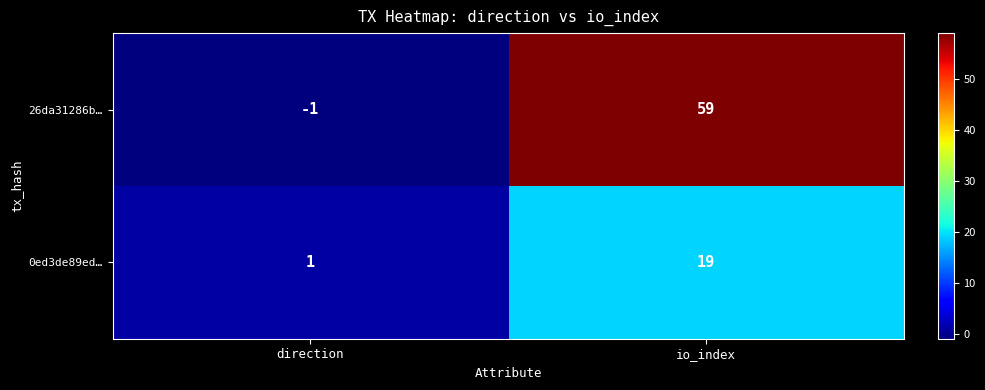

What is the difference between the 0ed3de89ed… values at io_index and direction?

18